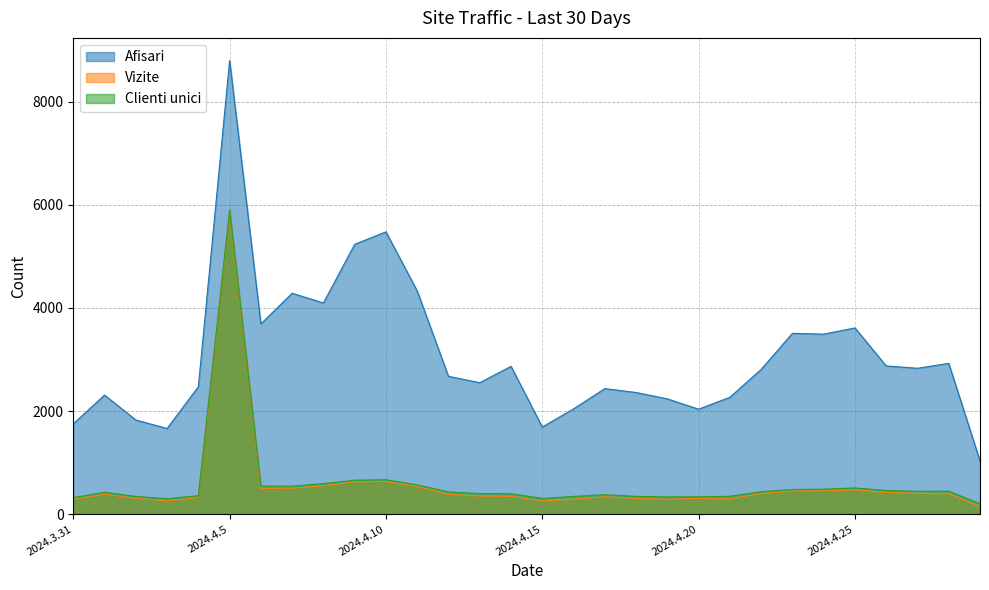

Rank the series at 2024.4.23 from highest to lowest value.

Afisari, Clienti unici, Vizite